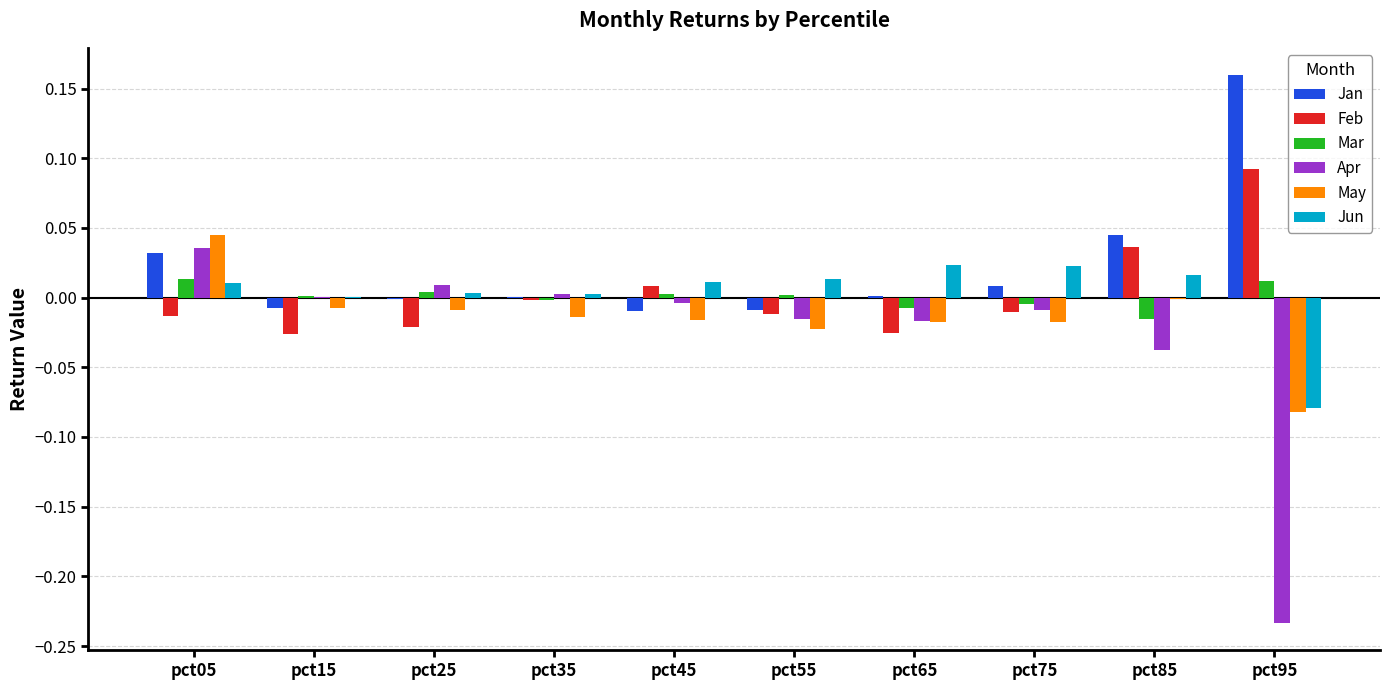

Count the number of data series in this chart.

6